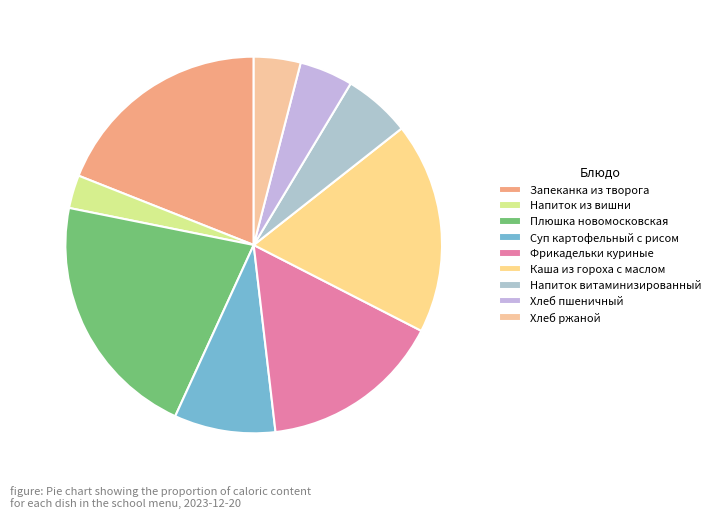

Which has a higher value, Напиток из вишни or Запеканка из творога?

Запеканка из творога